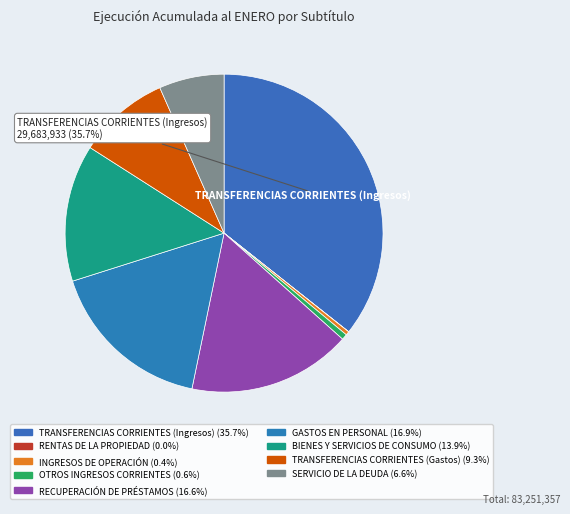

Count the number of slices in the pie.

9